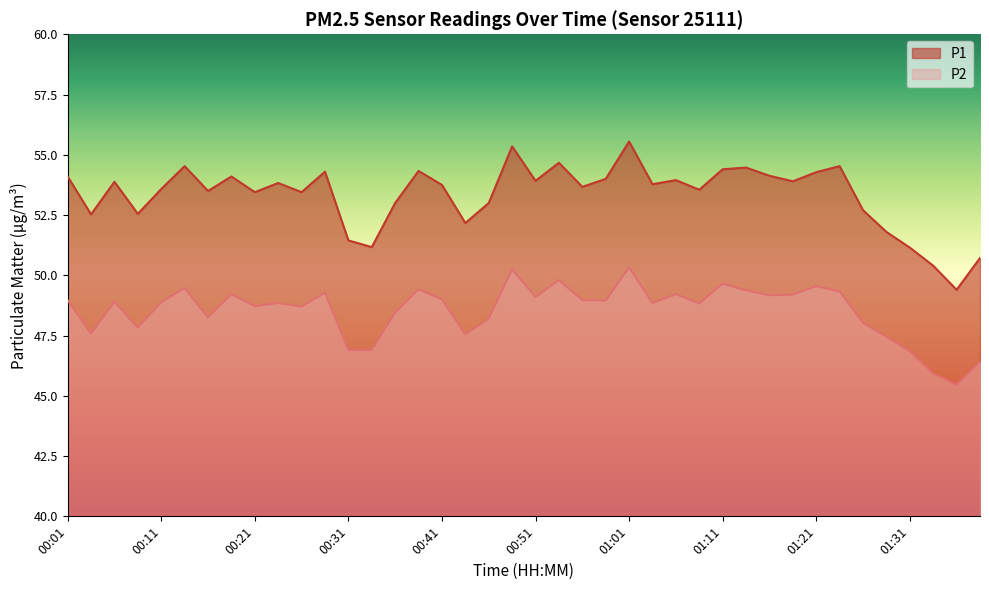

Reading right to left, list all the values displayed in this chart.

P1: 50.7	49.4	50.4	51.1	51.8	52.7	54.5	54.3	53.9	54.1	54.5	54.4	53.5	54.0	53.8	55.5	54.0	53.7	54.7	53.9	55.4	53.0	52.2	53.8	54.3	53.0	51.2	51.5	54.3	53.5	53.8	53.5	54.1	53.5	54.5	53.6	52.5	53.9	52.5	54.1
P2: 46.4	45.5	45.9	46.9	47.5	48.0	49.3	49.5	49.2	49.2	49.4	49.6	48.8	49.2	48.9	50.3	49.0	49.0	49.8	49.1	50.2	48.2	47.5	49.0	49.4	48.5	46.9	46.9	49.3	48.7	48.9	48.7	49.2	48.2	49.5	48.9	47.8	48.9	47.6	49.0